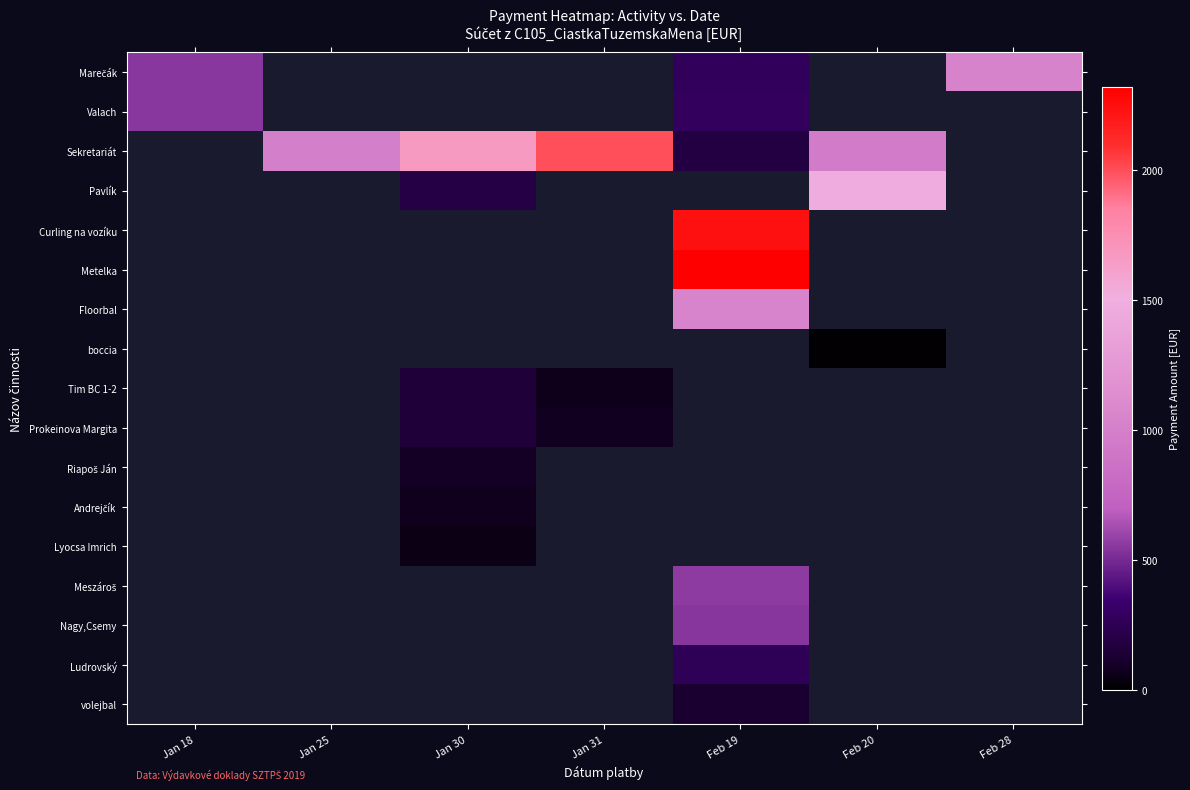

Is it true that Marečák equals 403.5 at Feb 19?

False